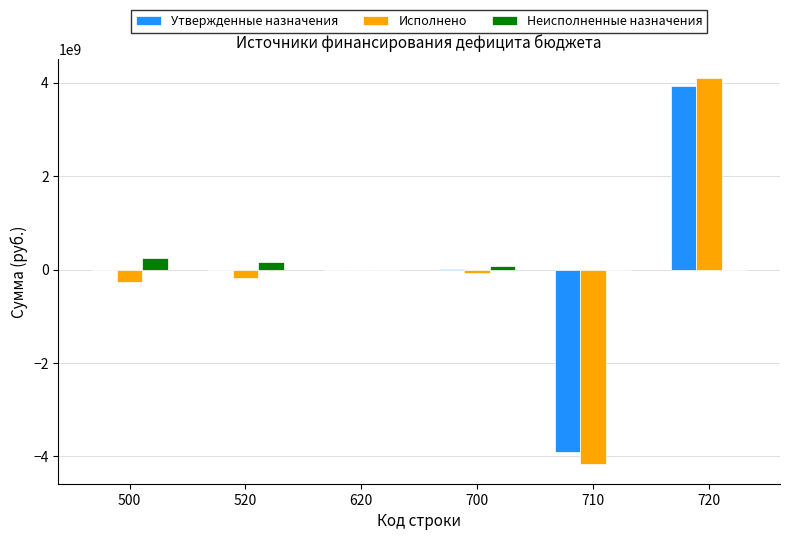

The Утвержденные назначения series shows 2347002983.5 at 720. True or false?

False